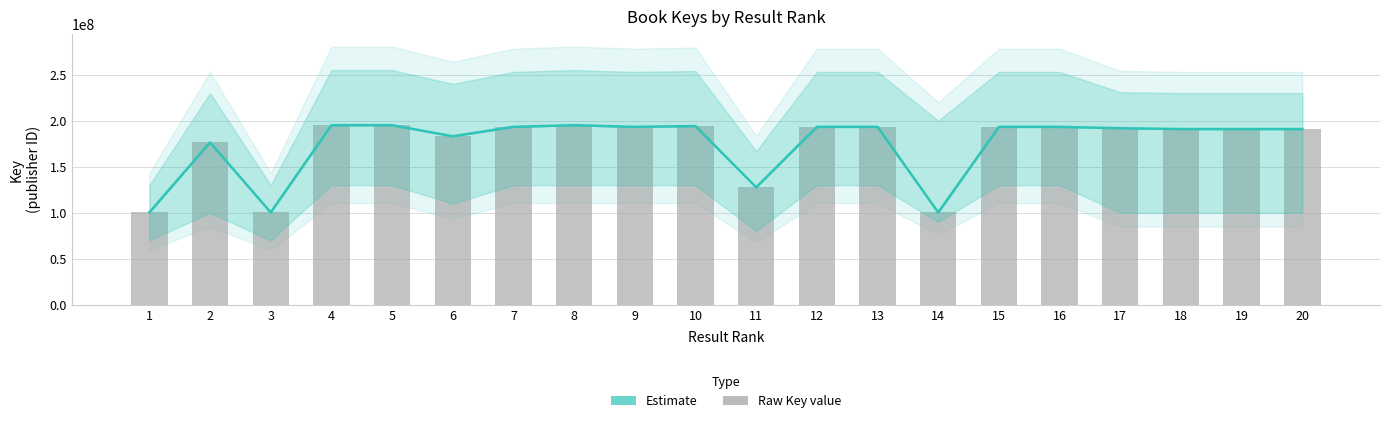

Reading right to left, what are all the values shown in this chart?

Estimate: 190946709	190946621	190946463	191833502	193322097	193321881	100403674	193318713	193318758	127677268	194179001	193321815	195106649	193322280	183112715	195106111	195106467	100403132	176478029	100403328
Key (raw): 190946709	190946621	190946463	191833502	193322097	193321881	100403674	193318713	193318758	127677268	194179001	193321815	195106649	193322280	183112715	195106111	195106467	100403132	176478029	100403328